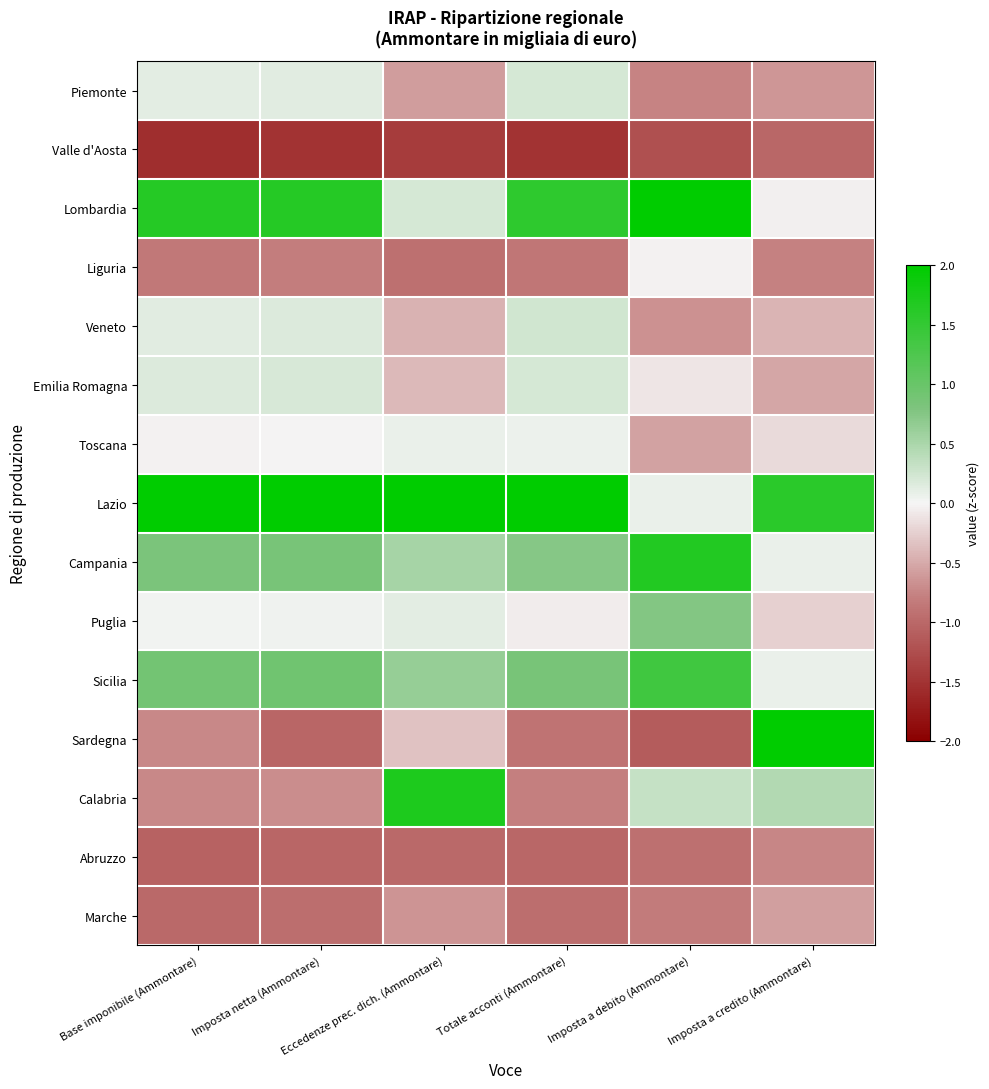

Reading left to right, extract all data points from this chart.

Piemonte: Base imponibile (Ammontare)=0.1	Imposta netta (Ammontare)=0.1	Eccedenze prec. dich. (Ammontare)=-0.6	Totale acconti (Ammontare)=0.2	Imposta a debito (Ammontare)=-0.8	Imposta a credito (Ammontare)=-0.6
Valle d'Aosta: Base imponibile (Ammontare)=-1.5	Imposta netta (Ammontare)=-1.5	Eccedenze prec. dich. (Ammontare)=-1.4	Totale acconti (Ammontare)=-1.5	Imposta a debito (Ammontare)=-1.2	Imposta a credito (Ammontare)=-1.0
Lombardia: Base imponibile (Ammontare)=1.6	Imposta netta (Ammontare)=1.6	Eccedenze prec. dich. (Ammontare)=0.2	Totale acconti (Ammontare)=1.5	Imposta a debito (Ammontare)=2.0	Imposta a credito (Ammontare)=-0.0
Liguria: Base imponibile (Ammontare)=-0.8	Imposta netta (Ammontare)=-0.8	Eccedenze prec. dich. (Ammontare)=-0.9	Totale acconti (Ammontare)=-0.9	Imposta a debito (Ammontare)=-0.0	Imposta a credito (Ammontare)=-0.8
Veneto: Base imponibile (Ammontare)=0.1	Imposta netta (Ammontare)=0.2	Eccedenze prec. dich. (Ammontare)=-0.4	Totale acconti (Ammontare)=0.2	Imposta a debito (Ammontare)=-0.7	Imposta a credito (Ammontare)=-0.4
Emilia Romagna: Base imponibile (Ammontare)=0.2	Imposta netta (Ammontare)=0.2	Eccedenze prec. dich. (Ammontare)=-0.4	Totale acconti (Ammontare)=0.2	Imposta a debito (Ammontare)=-0.1	Imposta a credito (Ammontare)=-0.5
Toscana: Base imponibile (Ammontare)=-0.0	Imposta netta (Ammontare)=-0.0	Eccedenze prec. dich. (Ammontare)=0.1	Totale acconti (Ammontare)=0.0	Imposta a debito (Ammontare)=-0.6	Imposta a credito (Ammontare)=-0.2
Lazio: Base imponibile (Ammontare)=2.1	Imposta netta (Ammontare)=2.1	Eccedenze prec. dich. (Ammontare)=2.5	Totale acconti (Ammontare)=2.2	Imposta a debito (Ammontare)=0.1	Imposta a credito (Ammontare)=1.6
Campania: Base imponibile (Ammontare)=0.8	Imposta netta (Ammontare)=0.8	Eccedenze prec. dich. (Ammontare)=0.5	Totale acconti (Ammontare)=0.7	Imposta a debito (Ammontare)=1.7	Imposta a credito (Ammontare)=0.1
Puglia: Base imponibile (Ammontare)=0.0	Imposta netta (Ammontare)=0.0	Eccedenze prec. dich. (Ammontare)=0.1	Totale acconti (Ammontare)=-0.0	Imposta a debito (Ammontare)=0.8	Imposta a credito (Ammontare)=-0.2
Sicilia: Base imponibile (Ammontare)=0.9	Imposta netta (Ammontare)=0.9	Eccedenze prec. dich. (Ammontare)=0.6	Totale acconti (Ammontare)=0.8	Imposta a debito (Ammontare)=1.4	Imposta a credito (Ammontare)=0.1
Sardegna: Base imponibile (Ammontare)=-0.7	Imposta netta (Ammontare)=-1.0	Eccedenze prec. dich. (Ammontare)=-0.3	Totale acconti (Ammontare)=-0.9	Imposta a debito (Ammontare)=-1.1	Imposta a credito (Ammontare)=3.0
Calabria: Base imponibile (Ammontare)=-0.7	Imposta netta (Ammontare)=-0.7	Eccedenze prec. dich. (Ammontare)=1.7	Totale acconti (Ammontare)=-0.8	Imposta a debito (Ammontare)=0.3	Imposta a credito (Ammontare)=0.4
Abruzzo: Base imponibile (Ammontare)=-1.1	Imposta netta (Ammontare)=-1.0	Eccedenze prec. dich. (Ammontare)=-1.0	Totale acconti (Ammontare)=-1.0	Imposta a debito (Ammontare)=-0.9	Imposta a credito (Ammontare)=-0.7
Marche: Base imponibile (Ammontare)=-1.0	Imposta netta (Ammontare)=-0.9	Eccedenze prec. dich. (Ammontare)=-0.6	Totale acconti (Ammontare)=-0.9	Imposta a debito (Ammontare)=-0.8	Imposta a credito (Ammontare)=-0.6